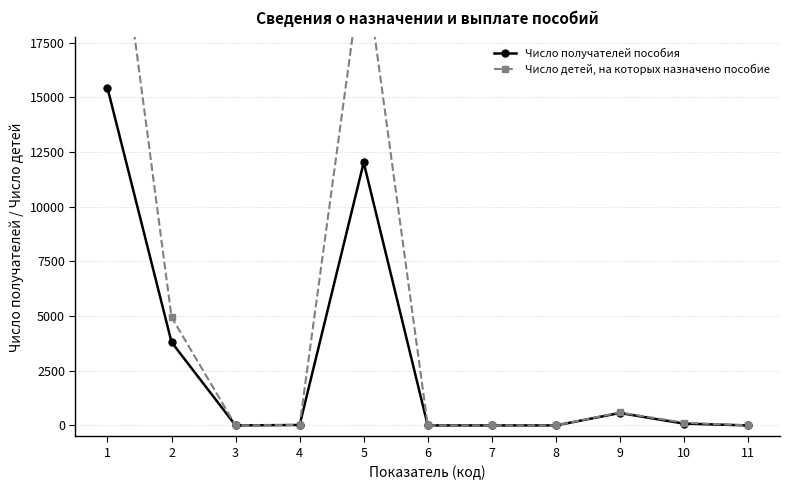

Count the number of categories in the chart.

11